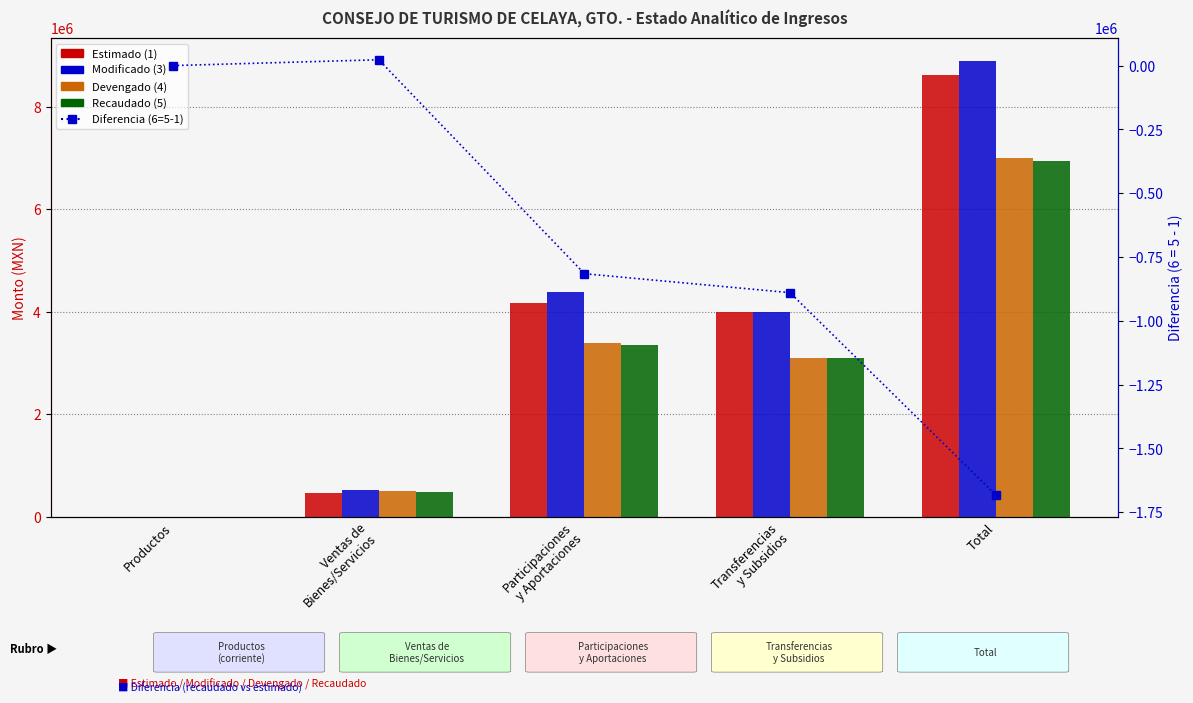

The Estimado (1) series shows 8619153.3 at Total. True or false?

True